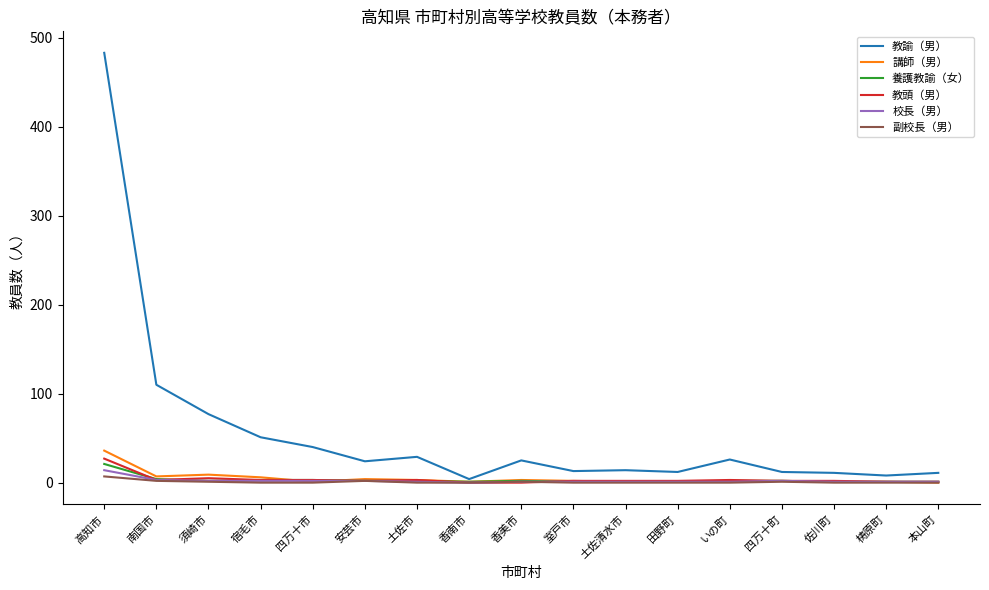

What is the highest value of the 養護教諭（女） series?

21